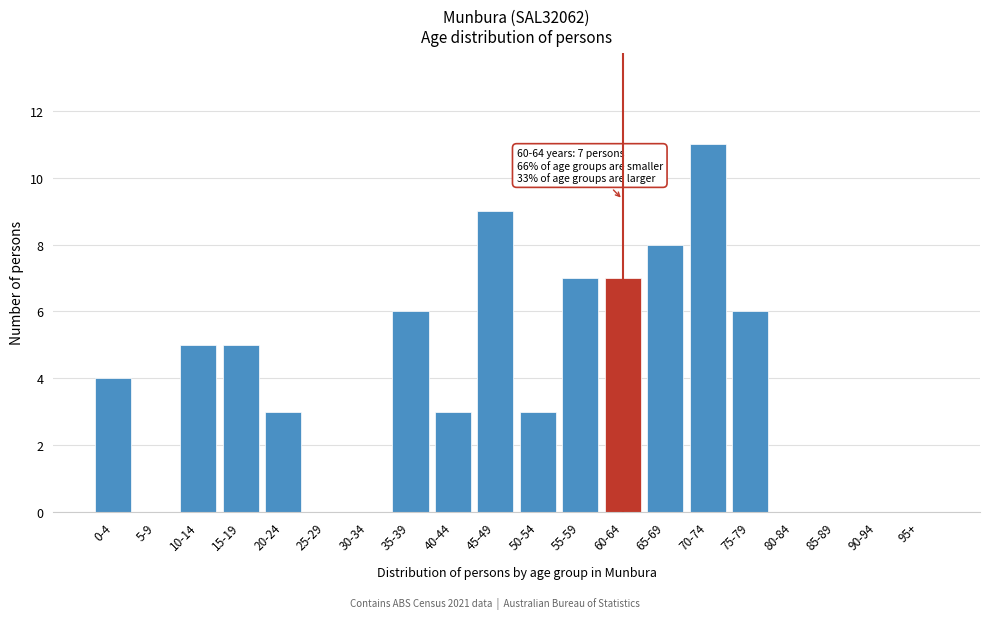

Reading left to right, extract all data points from this chart.

0-4=4	5-9=0	10-14=5	15-19=5	20-24=3	25-29=0	30-34=0	35-39=6	40-44=3	45-49=9	50-54=3	55-59=7	60-64=7	65-69=8	70-74=11	75-79=6	80-84=0	85-89=0	90-94=0	95+=0